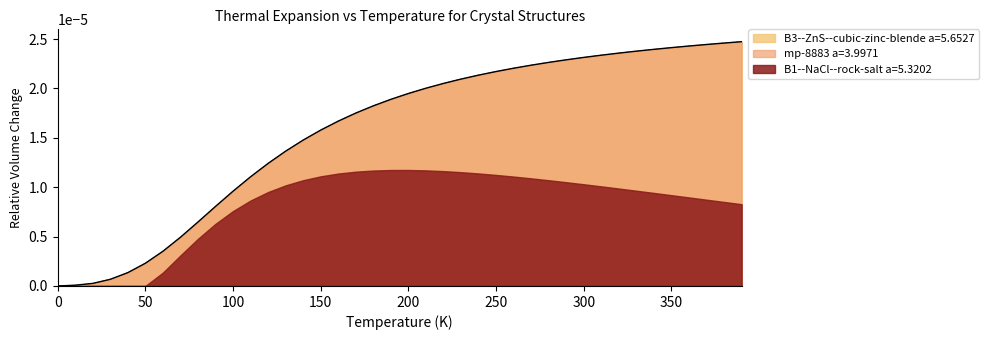

Reading left to right, what are all the values shown in this chart?

B3--ZnS--cubic-zinc-blende a=5.6527: 0.0	0.0	0.0	0.0	0.0	0.0	0.0	0.0	0.0	0.0	0.0	0.0	0.0	0.0	0.0	0.0	0.0	0.0	0.0	0.0	0.0	0.0	0.0	0.0	0.0	0.0	0.0	0.0	0.0	0.0	0.0	0.0	0.0	0.0	0.0	0.0	0.0	0.0	0.0	0.0
mp-8883 a=3.9971: 0.0	0.0	0.0	0.0	0.0	0.0	0.0	0.0	0.0	0.0	0.0	0.0	0.0	0.0	0.0	0.0	0.0	0.0	0.0	0.0	0.0	0.0	0.0	0.0	0.0	0.0	0.0	0.0	0.0	0.0	0.0	0.0	0.0	0.0	0.0	0.0	0.0	0.0	0.0	0.0